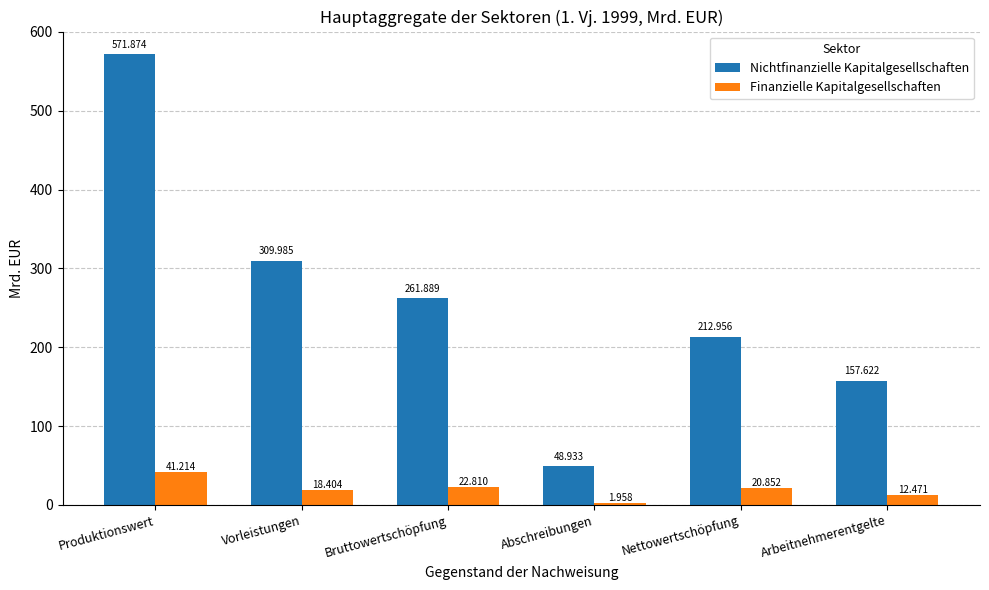

Which label corresponds to the largest value in the chart?

Produktionswert